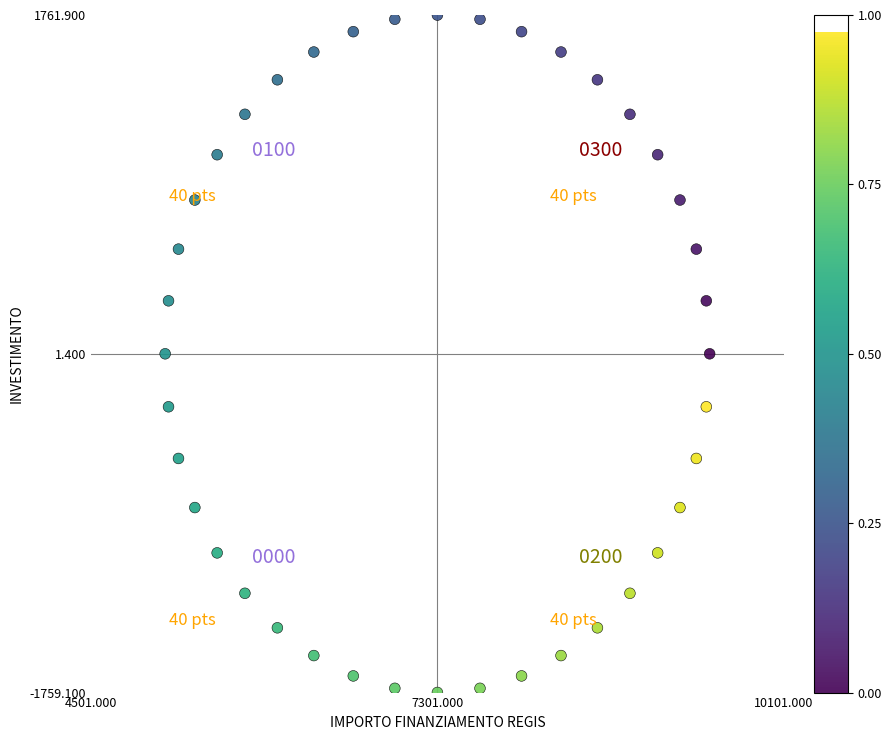

What is the range of Y values (max minus min)?

3520.0